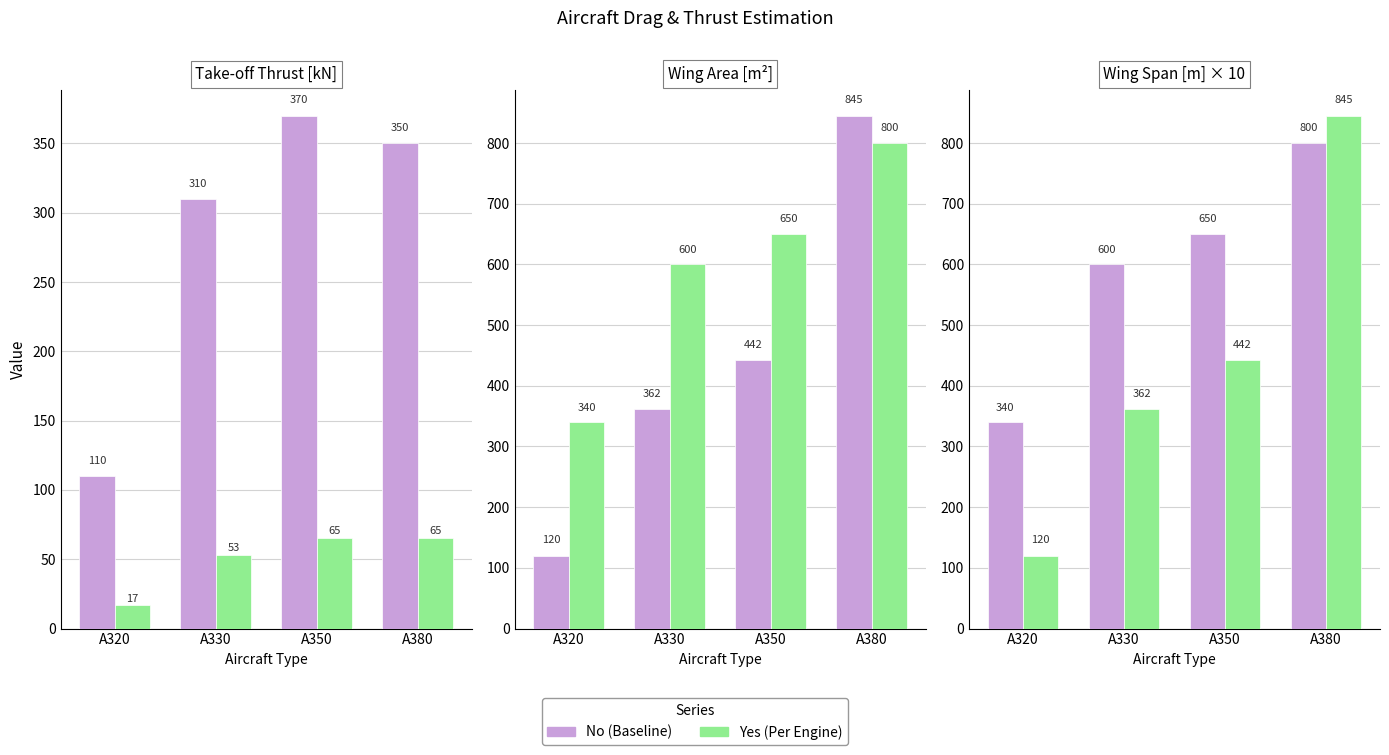

Count the number of categories in the chart.

4